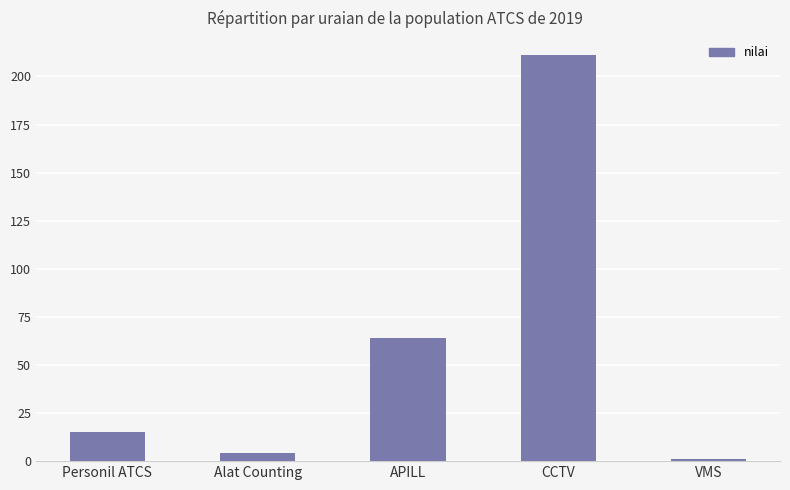

What is the sum of the values at Alat Counting and Personil ATCS?

19